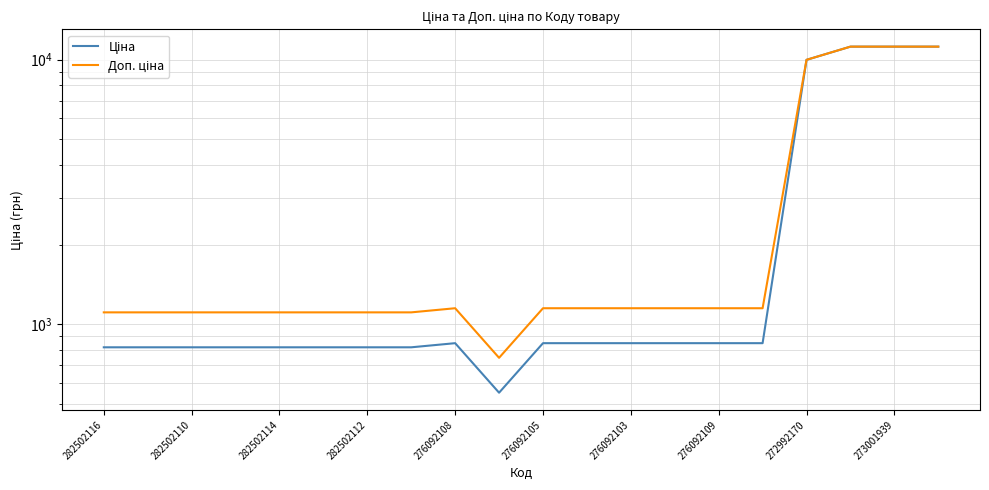

What is the value of the Доп. ціна point at the 2nd from the left?

1109.2